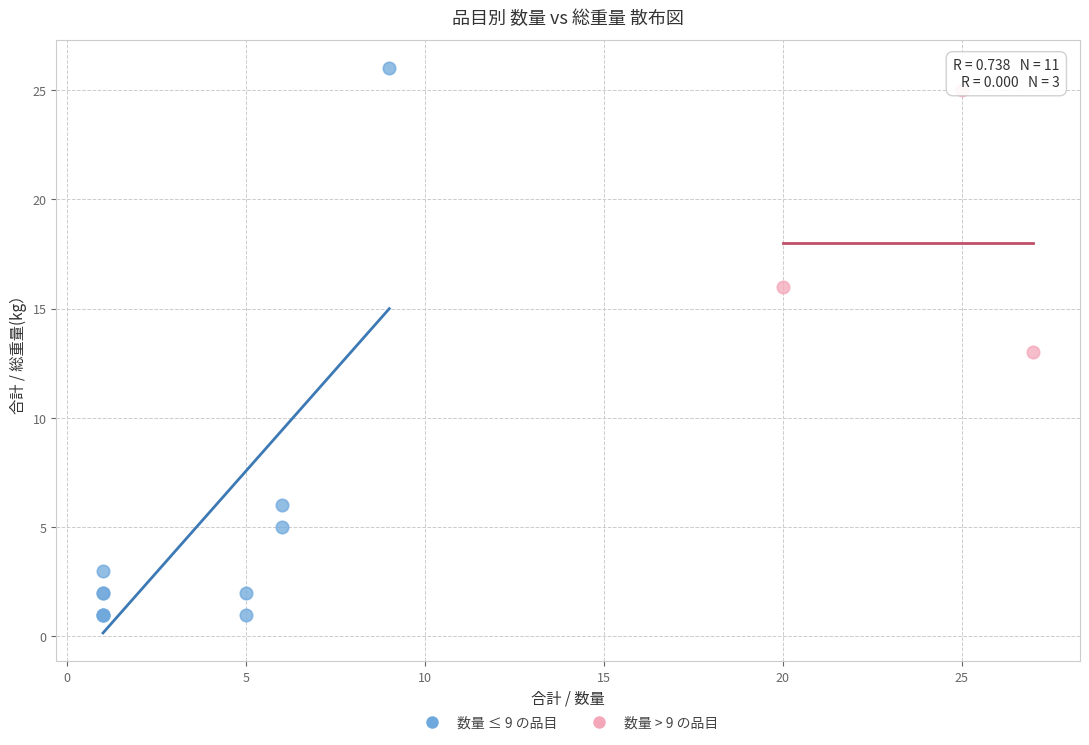

Which series reaches the minimum Y coordinate?

数量 ≤ 9 の品目